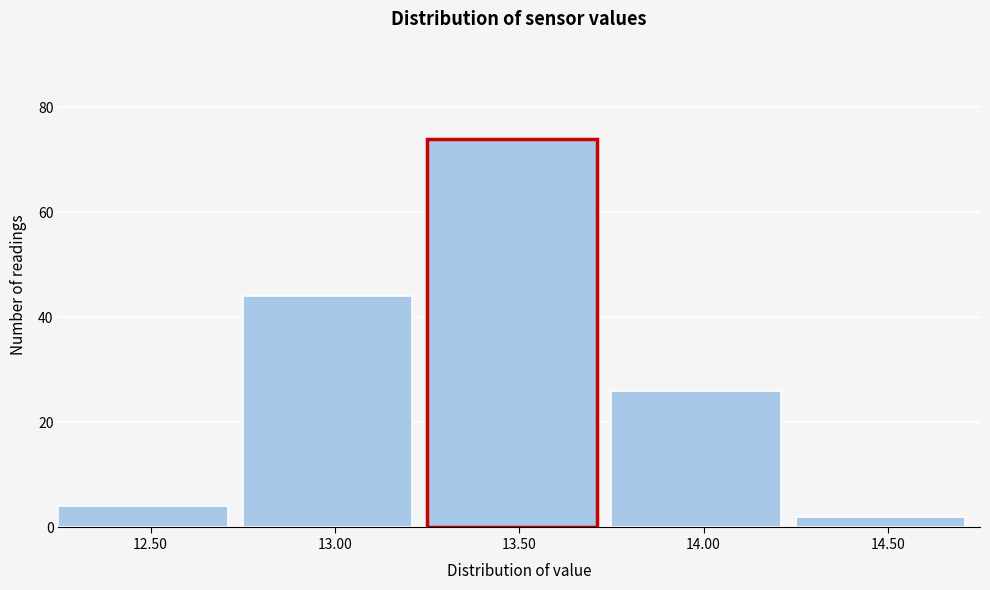

Reading right to left, what are all the values shown in this chart?

2	26	74	44	4